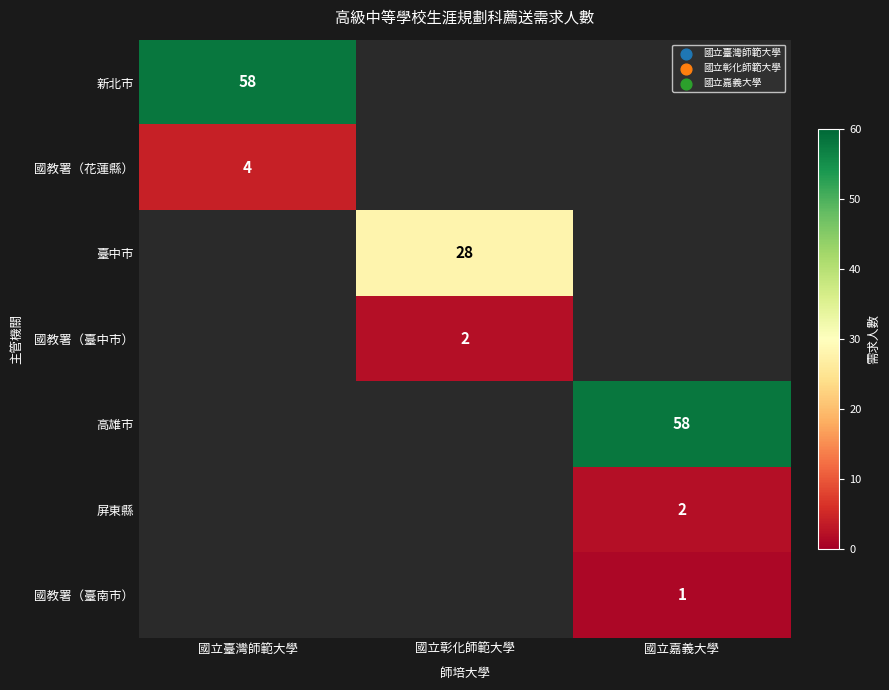

Is it true that 臺中市 equals 7 at 國立彰化師範大學?

False